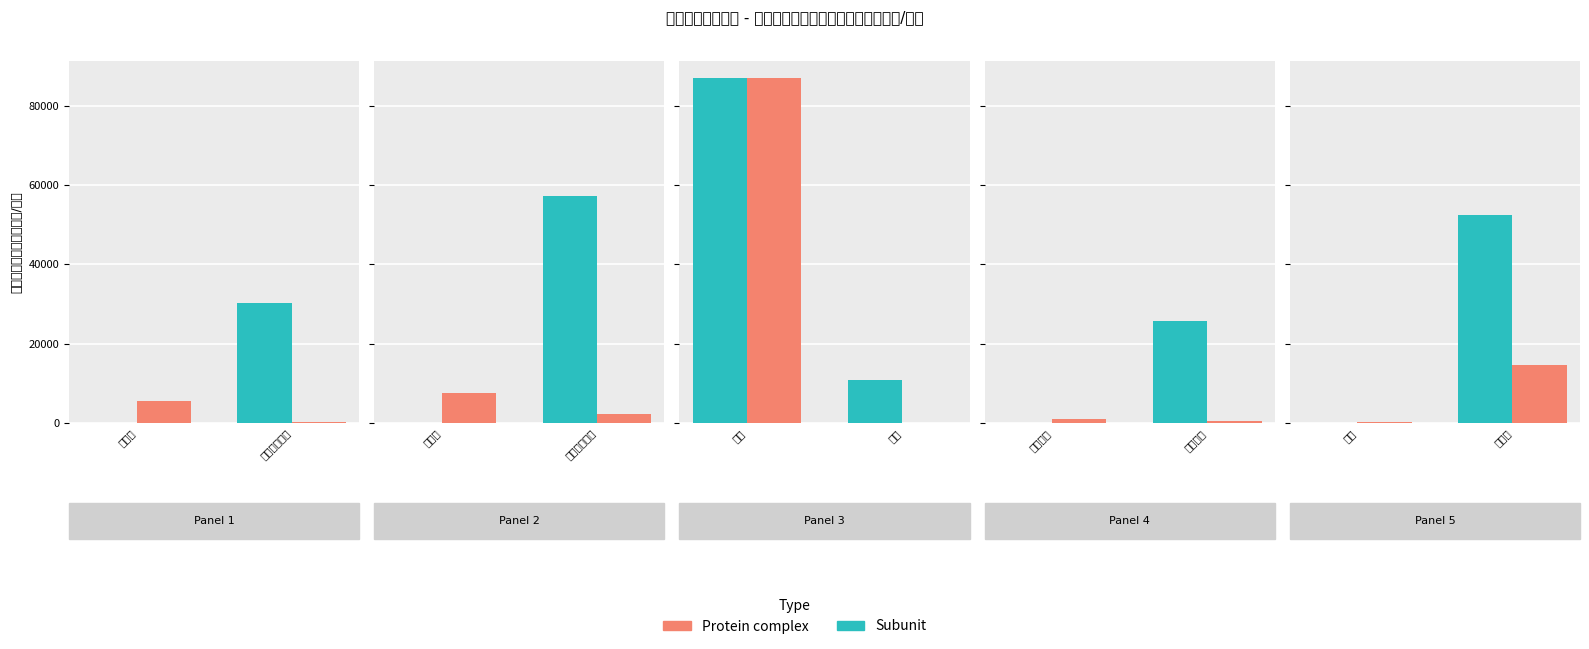

How many groups of bars are there?

2